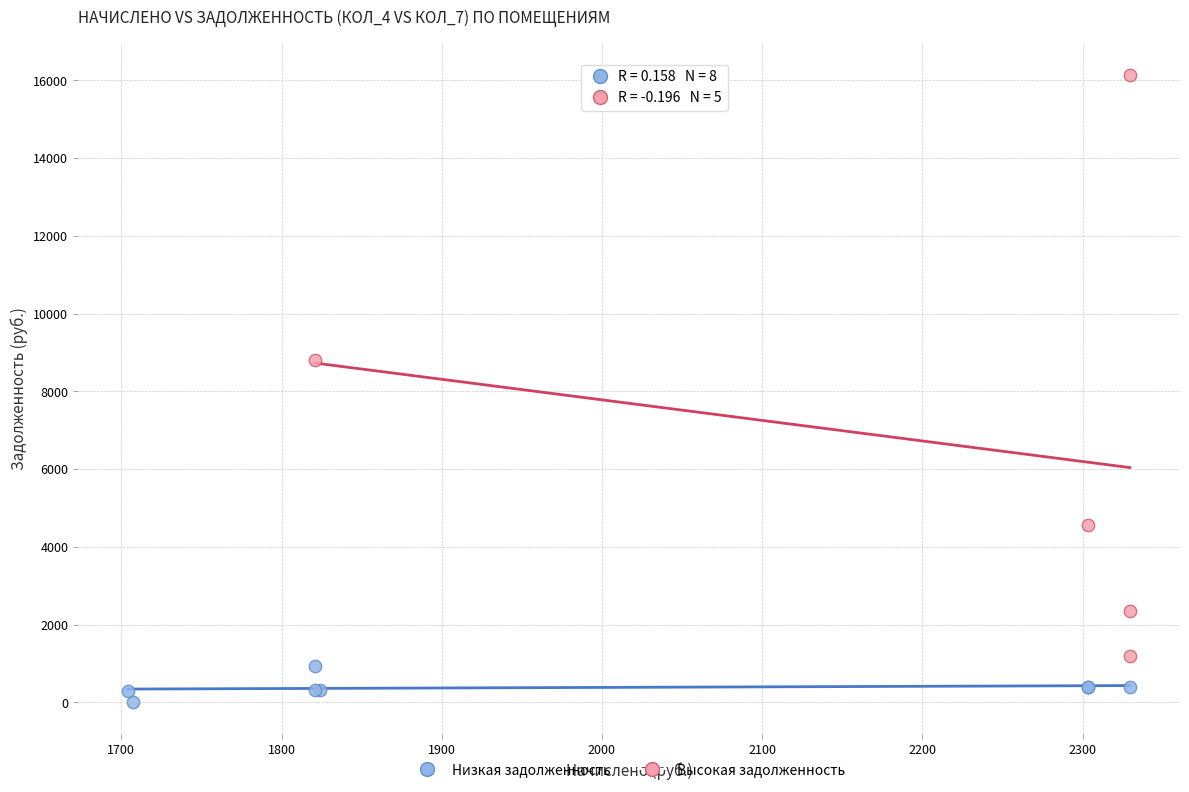

Which series reaches the maximum Y coordinate?

Высокая задолженность